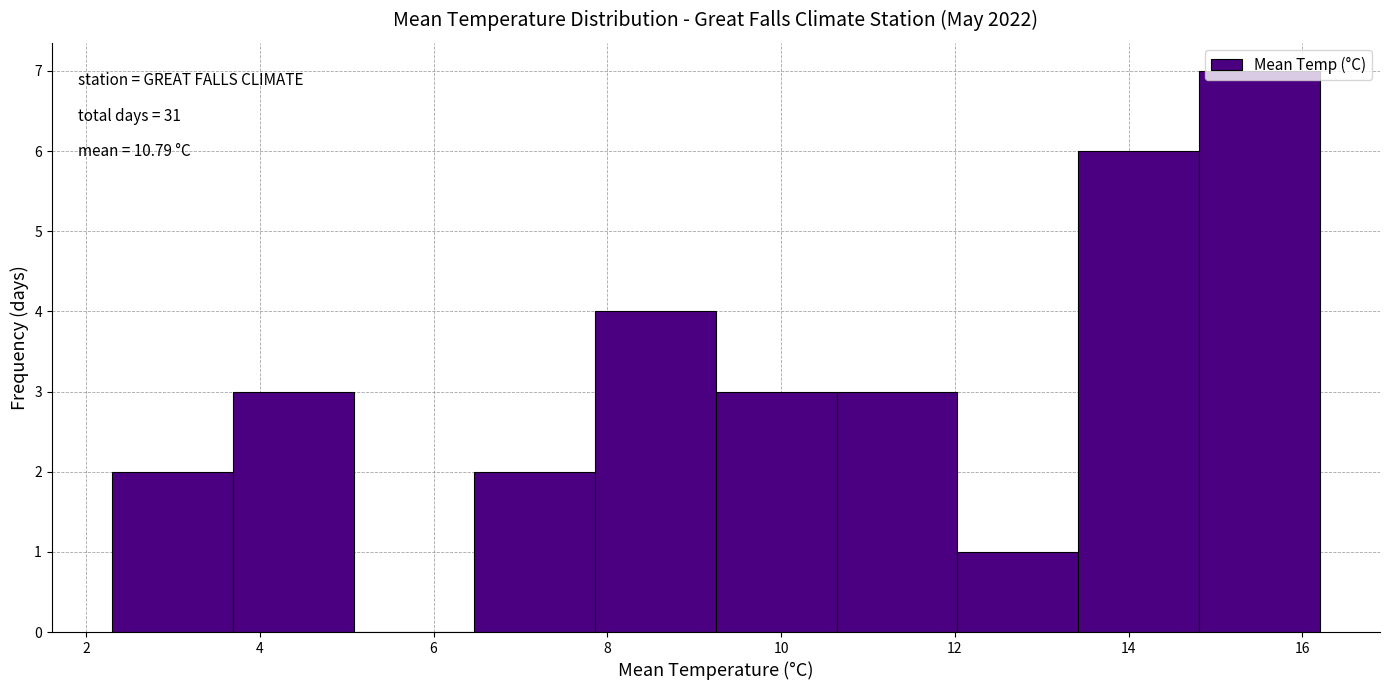

Which range on the x-axis has the tallest bar?

14.8 to 16.2